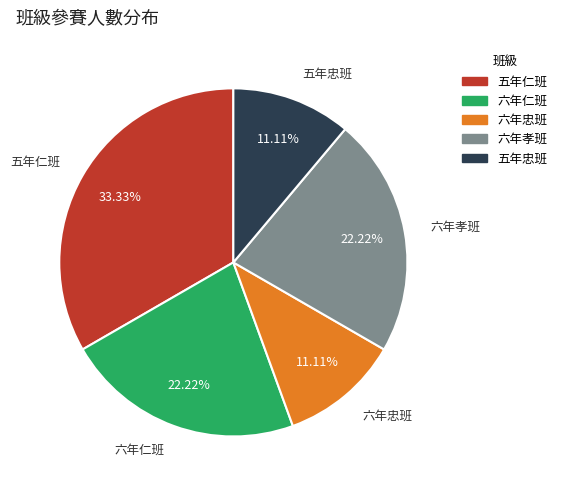

To the nearest percent, what is the average slice percentage?

20%